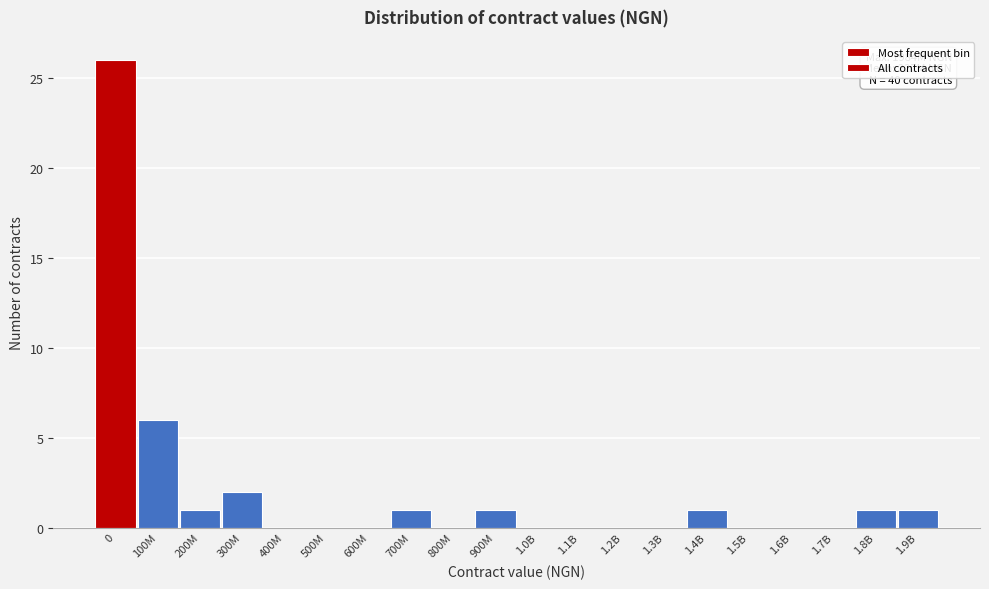

Reading left to right, list all the values displayed in this chart.

0=26	100M=6	200M=1	300M=2	400M=0	500M=0	600M=0	700M=1	800M=0	900M=1	1.0B=0	1.1B=0	1.2B=0	1.3B=0	1.4B=1	1.5B=0	1.6B=0	1.7B=0	1.8B=1	1.9B=1